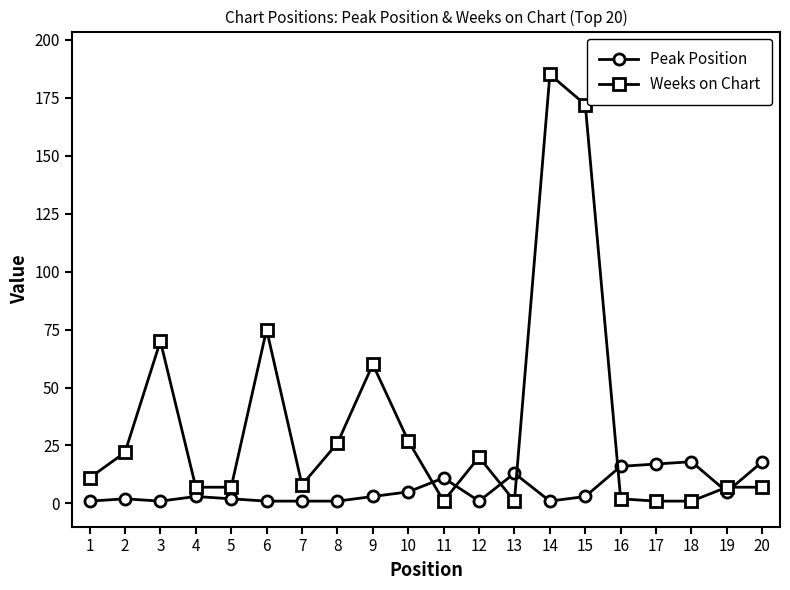

What is the maximum value shown in the chart?

185